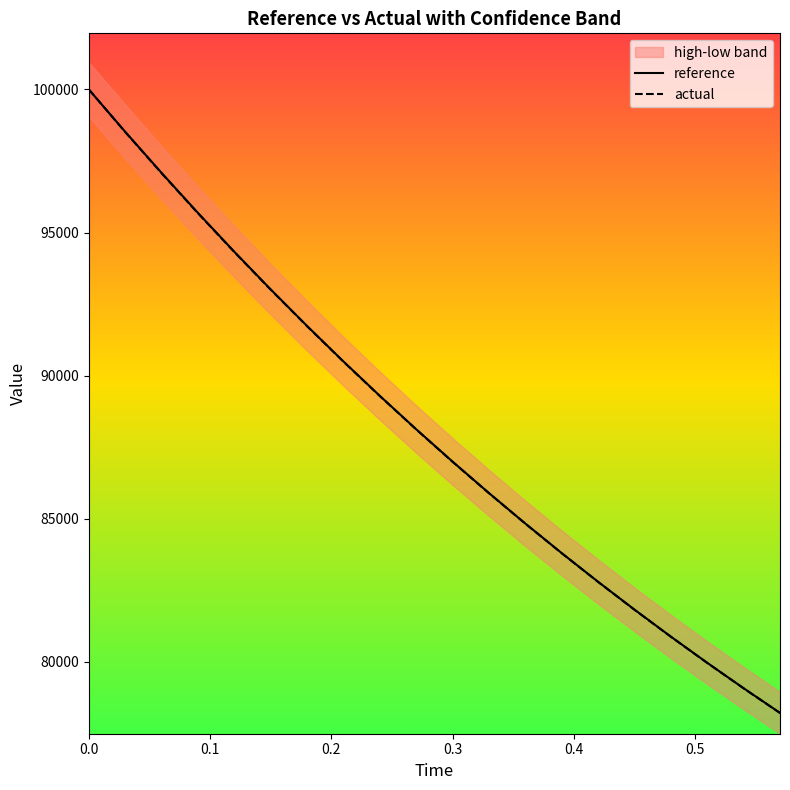

What is the lowest value of the actual series?

78211.4